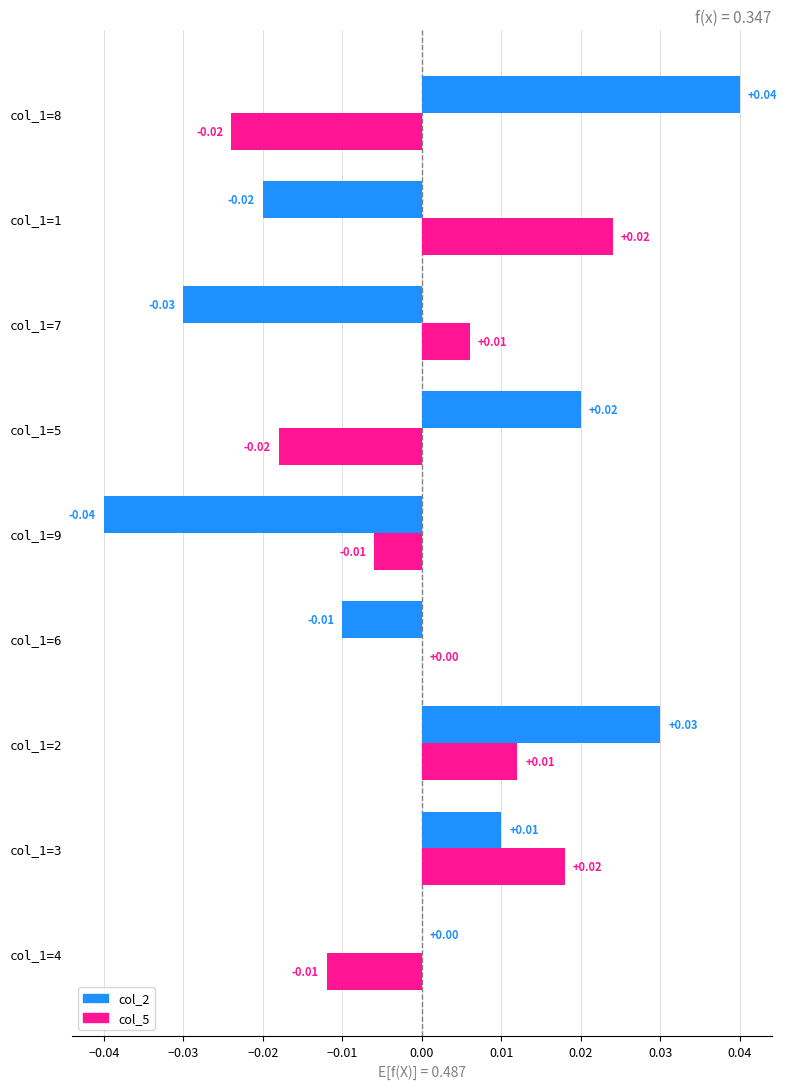

What are all the series names shown in the legend?

col_2, col_5